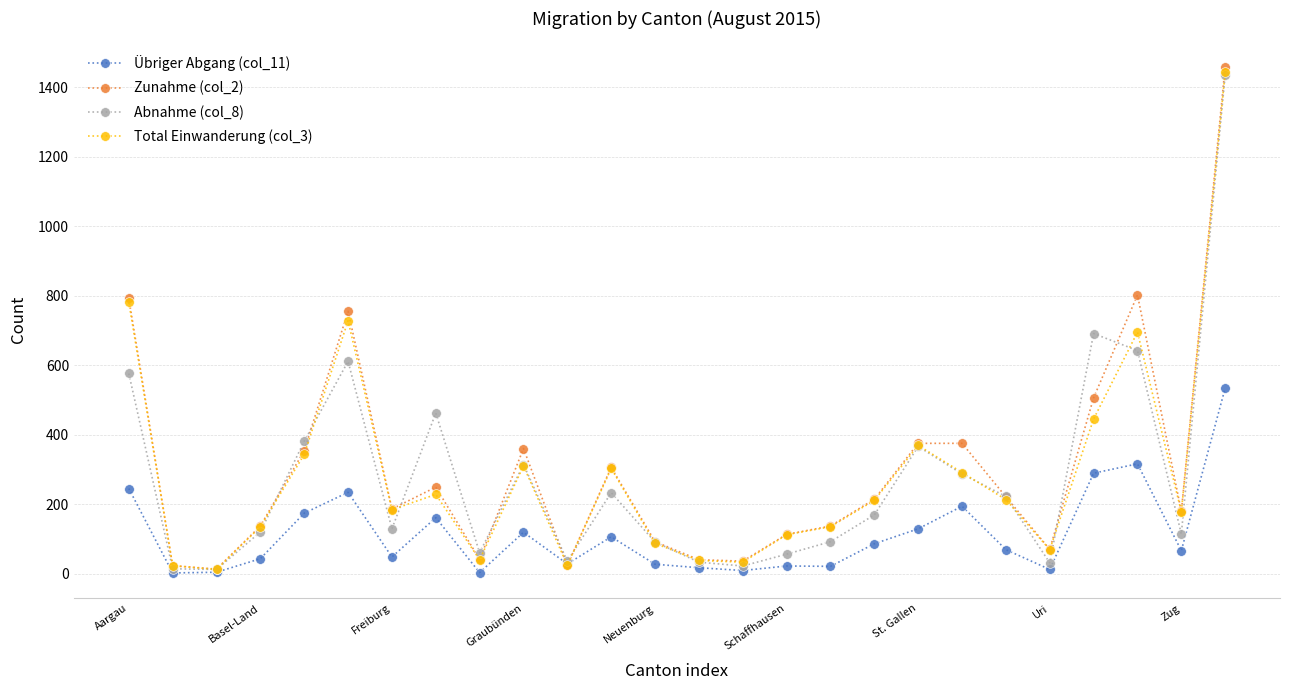

What is the maximum value shown in the chart?

1459